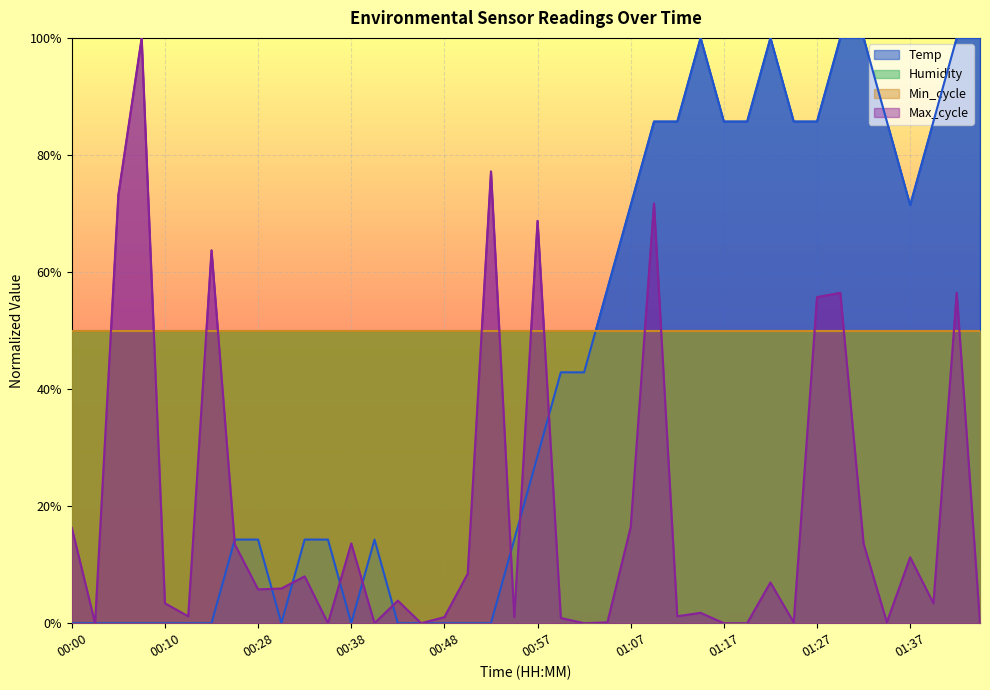

At which category does Temp reach its first local peak?

00:40